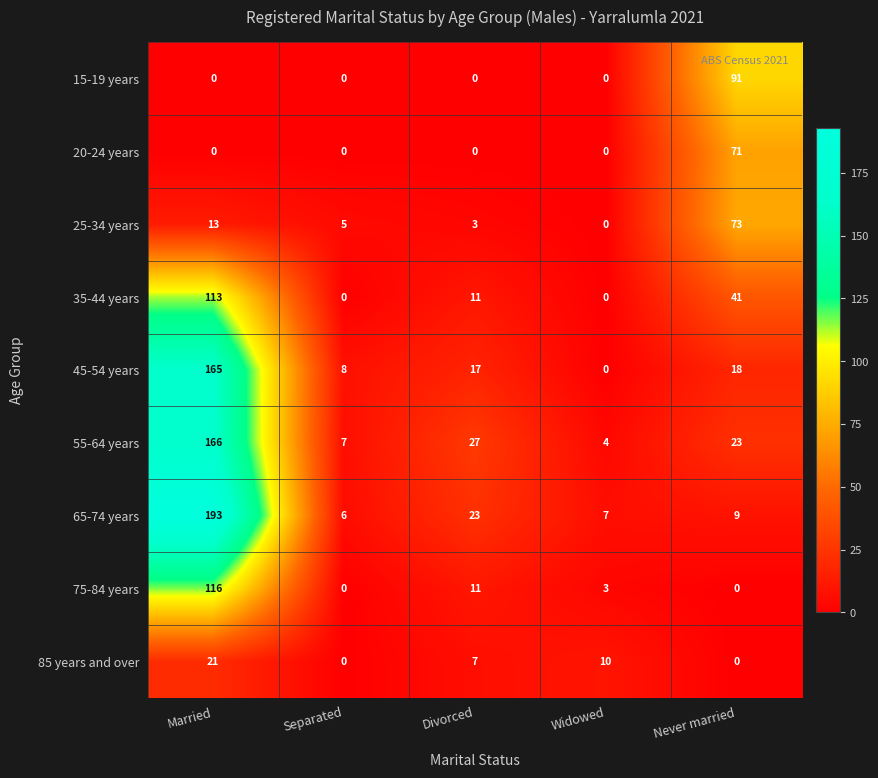

Between Divorced and Never married, which series saw the biggest shift?

15-19 years